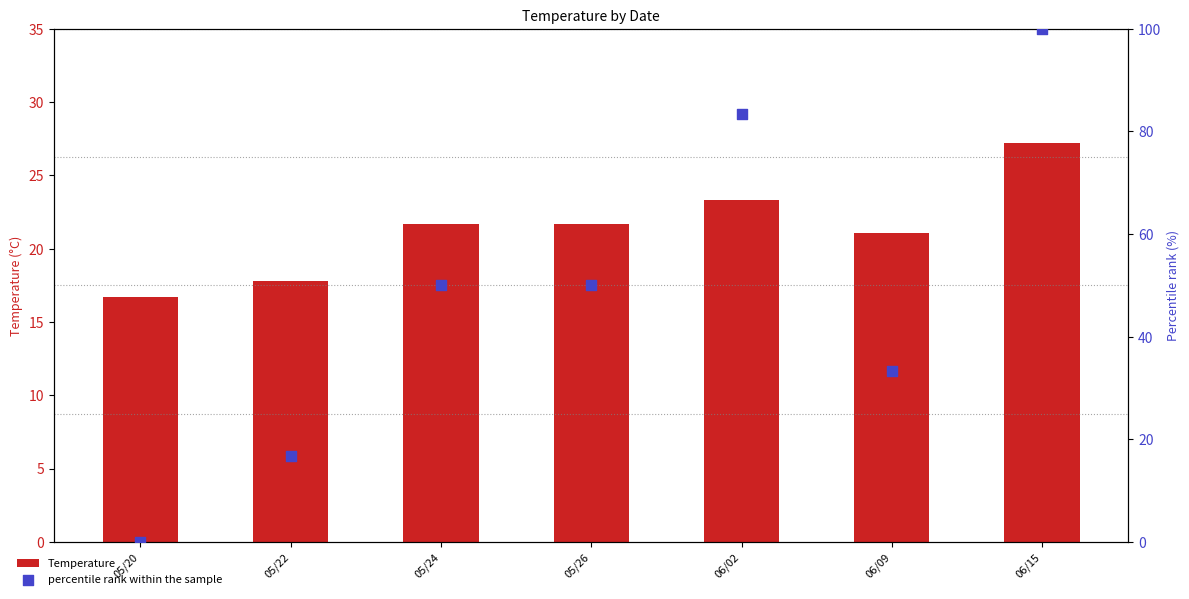

Which series has the largest Y range (max minus min)?

percentile rank within the sample